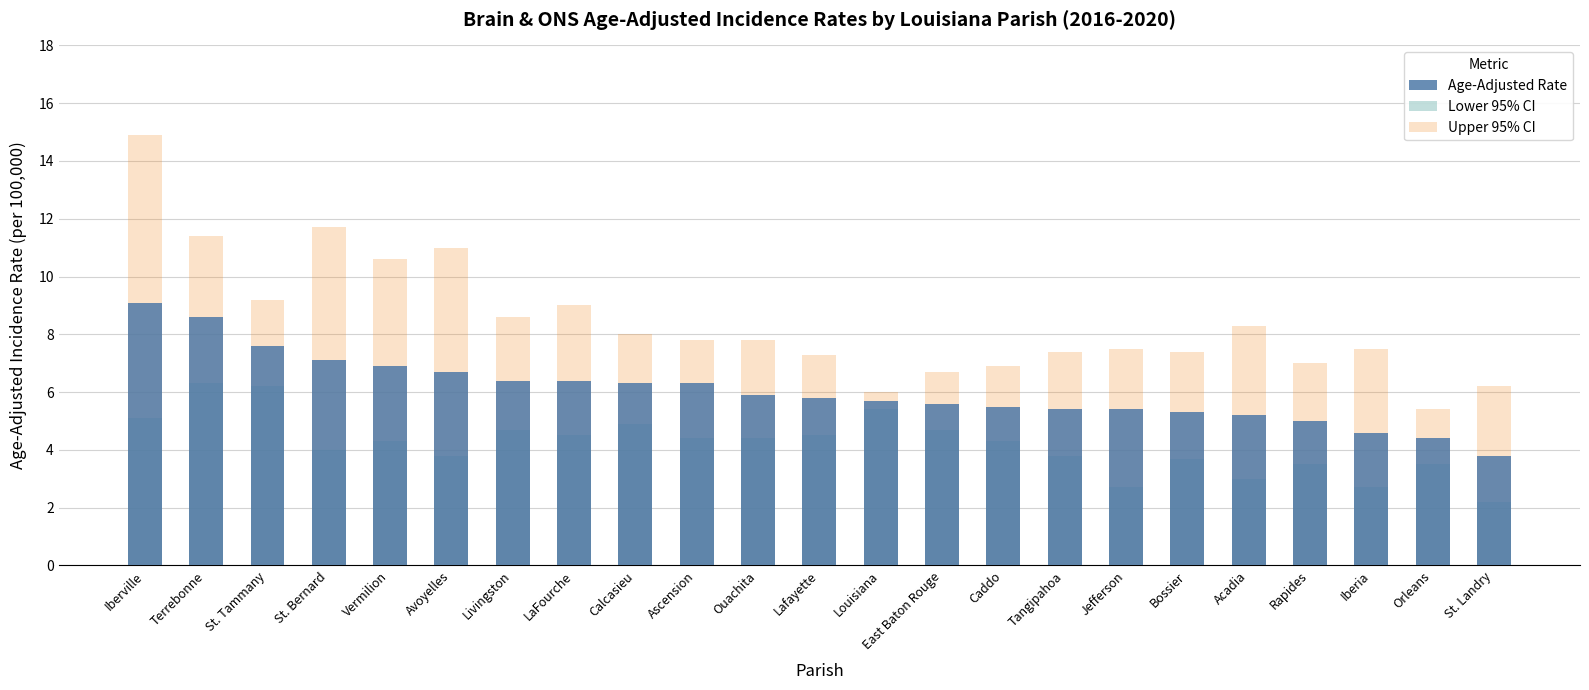

What is the average value of the Lower 95% CI series?

4.2